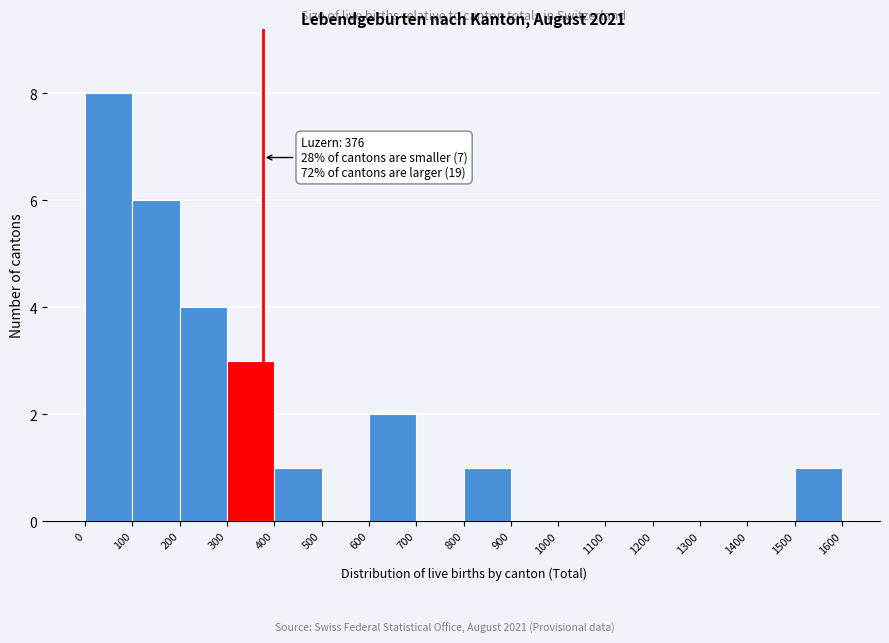

Which range on the x-axis has the tallest bar?

0 to 100